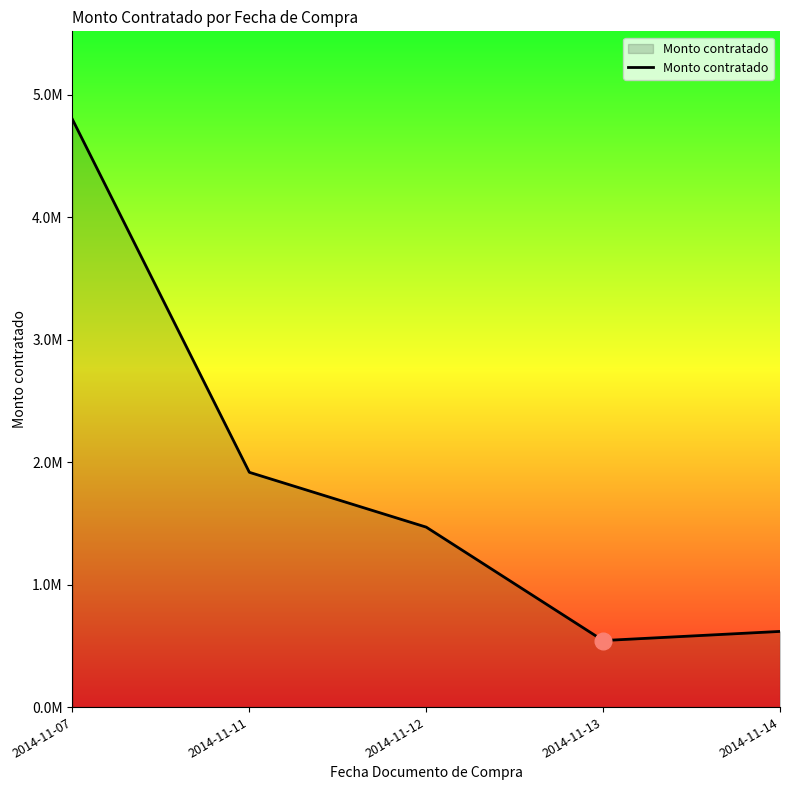

Rank the categories by value from highest to lowest.

2014-11-07, 2014-11-11, 2014-11-12, 2014-11-14, 2014-11-13